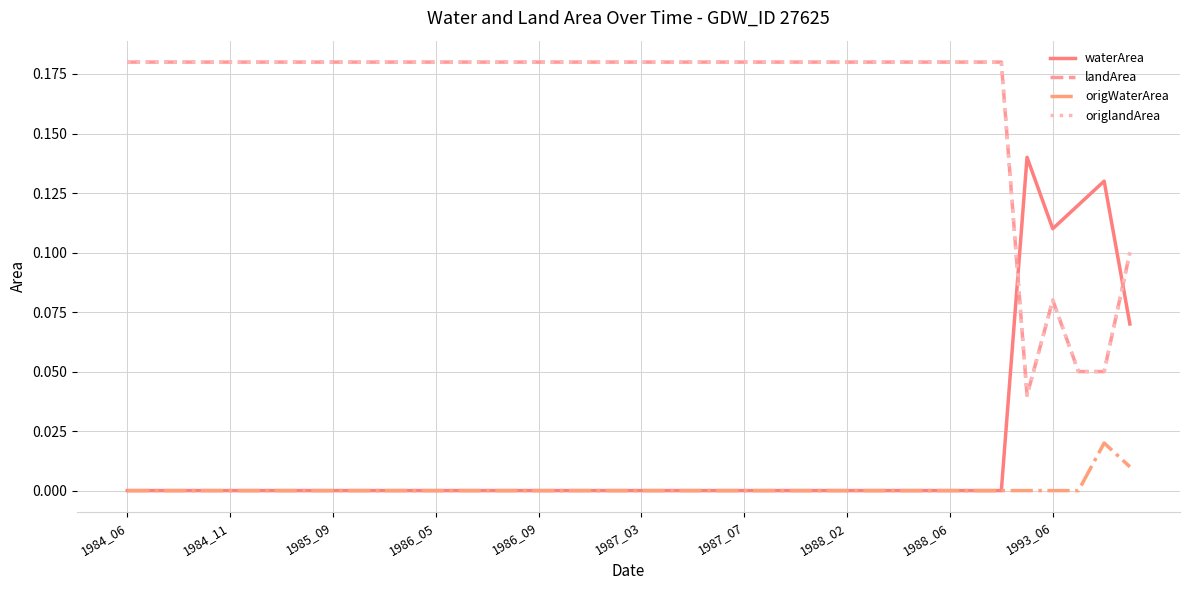

Is this an area chart (filled region under the line)?

No